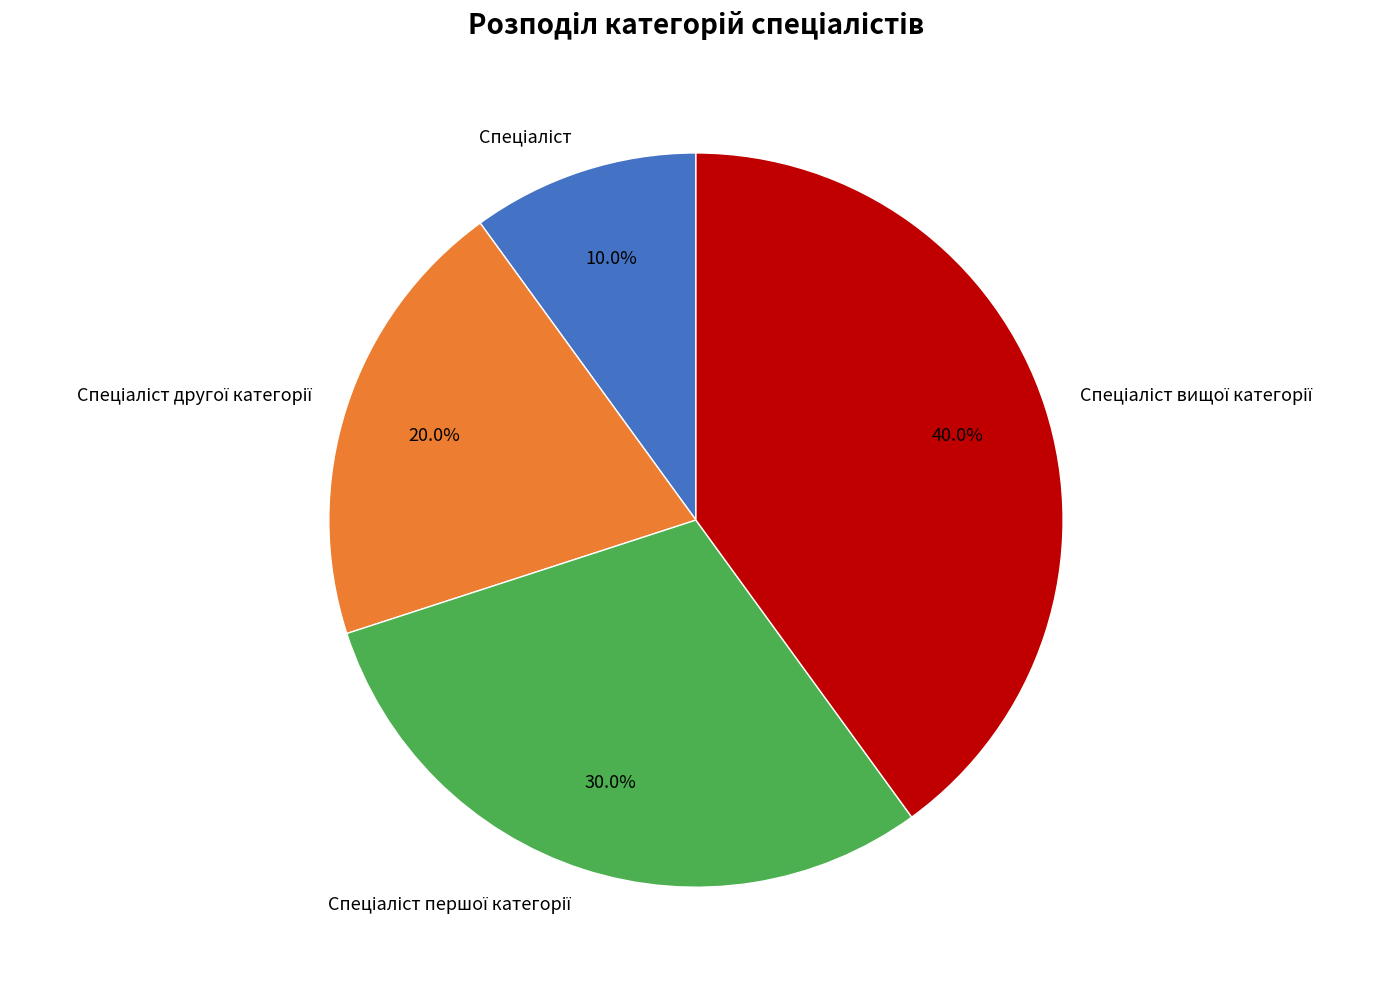

Is there any slice that represents more than half of the pie?

No